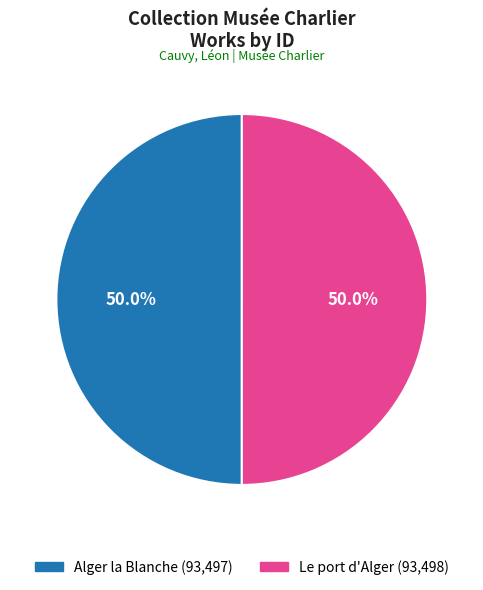

What is the ratio of the value at Le port d'Alger to the value at Alger la Blanche?

1.0